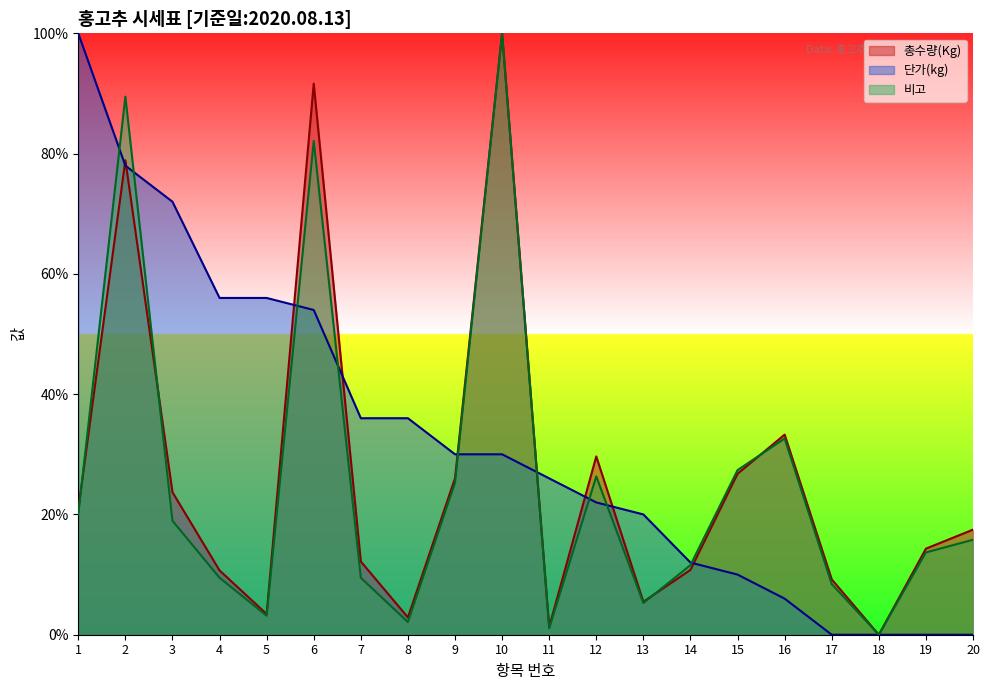

At which label does 단가(kg) first exceed 30?

1